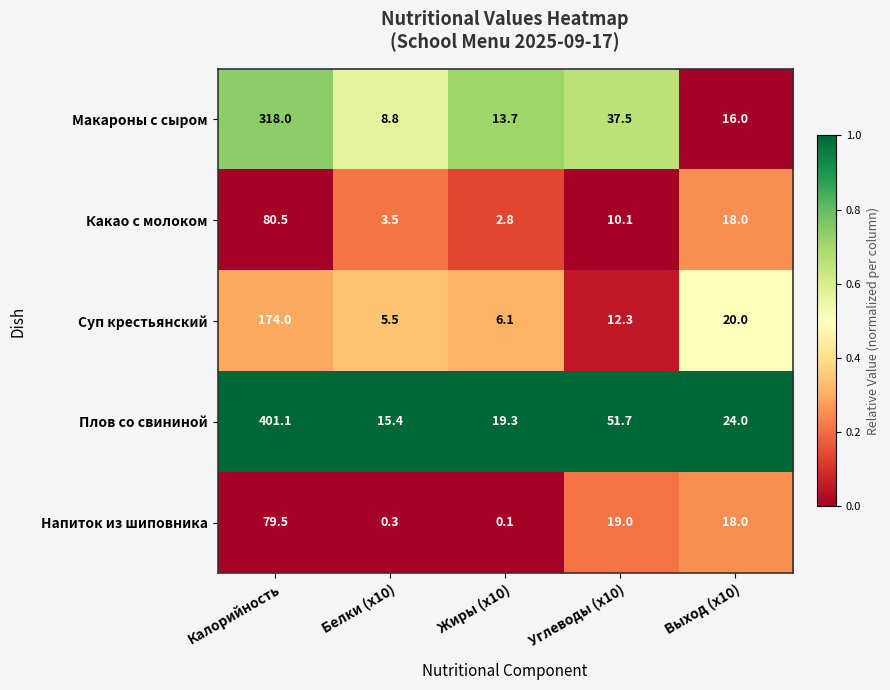

Rank the series at Калорийность from highest to lowest value.

Плов со свининой, Макароны с сыром, Суп крестьянский, Какао с молоком, Напиток из шиповника